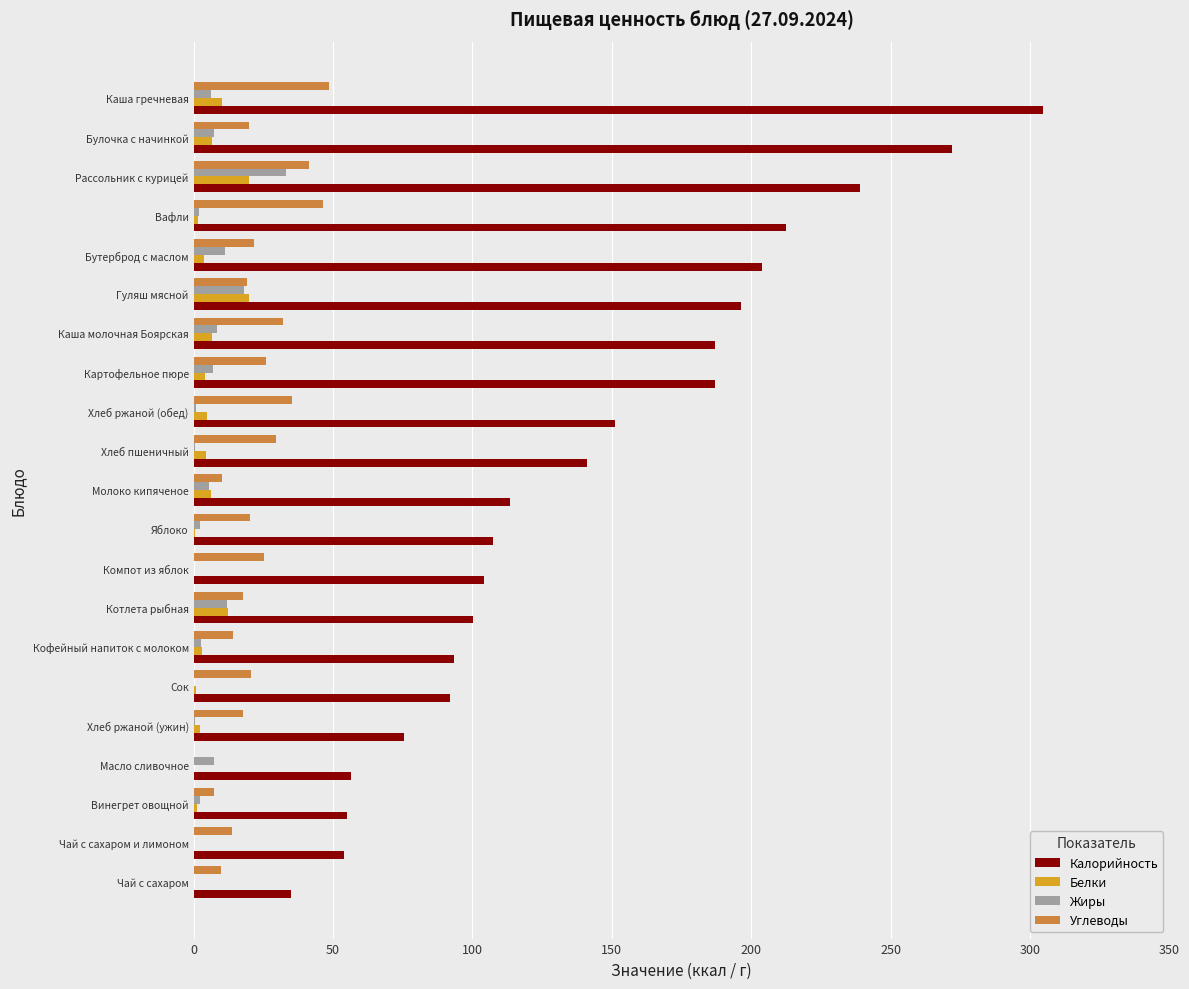

The Углеводы series shows 19.3 at Гуляш мясной. True or false?

True